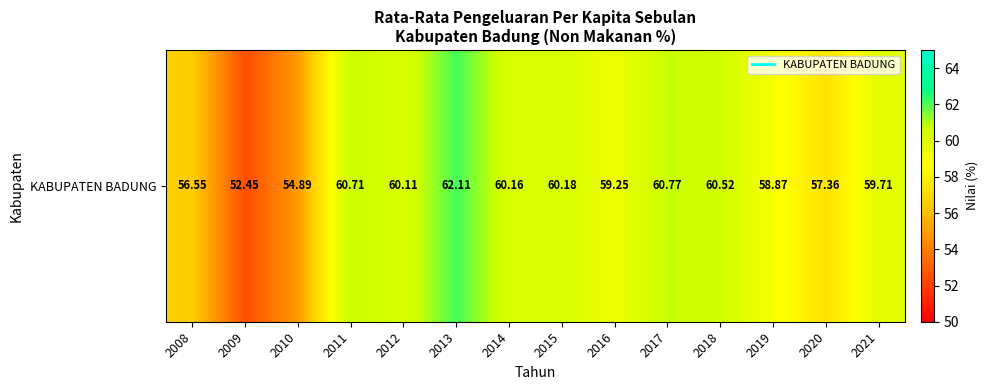

How many data points are above 60?

7